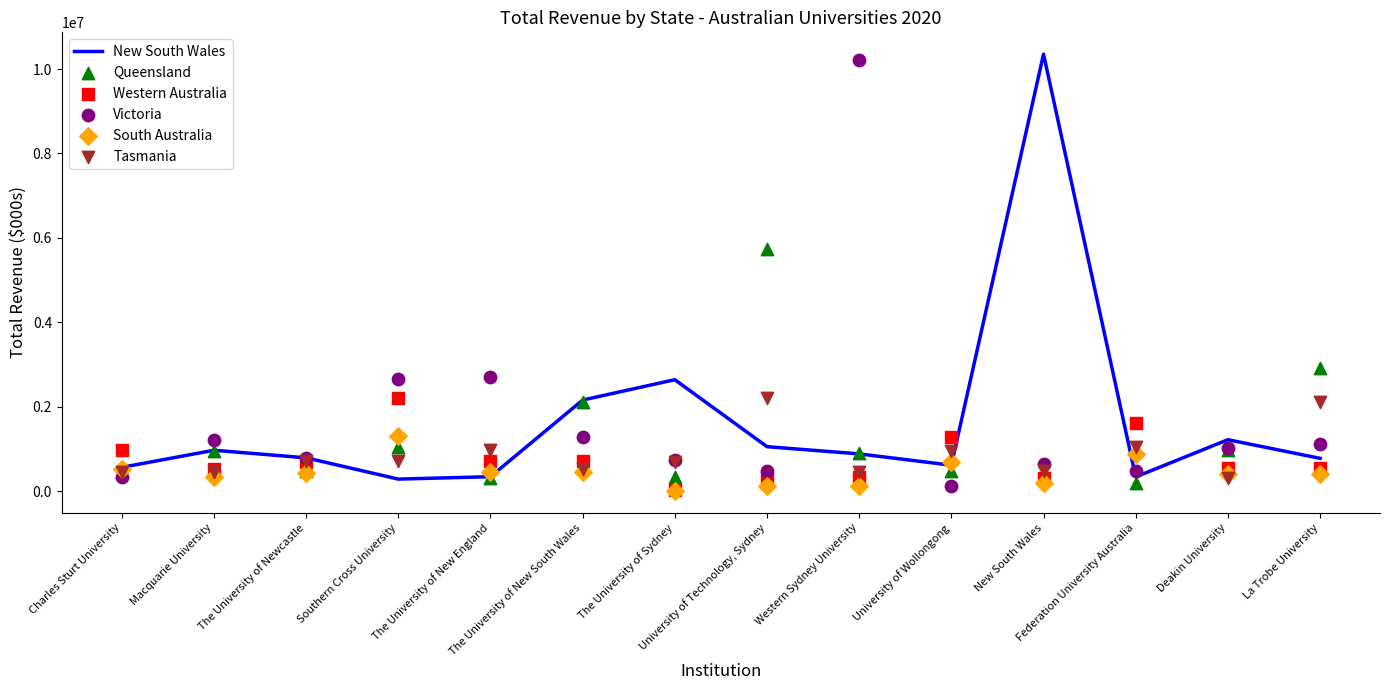

What is the total value across all series at Deakin University?

4524431